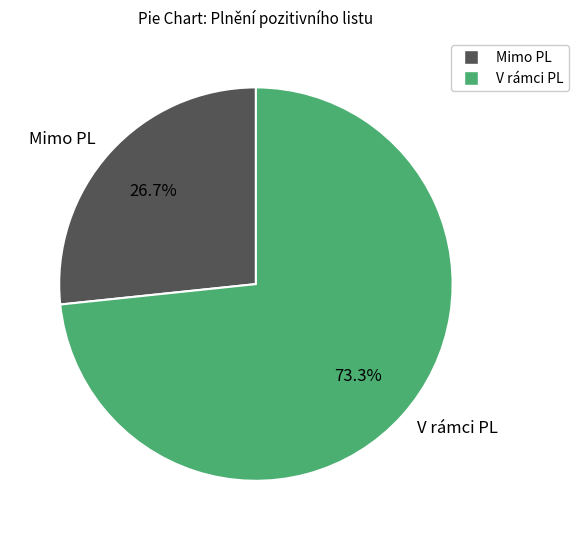

Which has a higher value, V rámci PL or Mimo PL?

V rámci PL